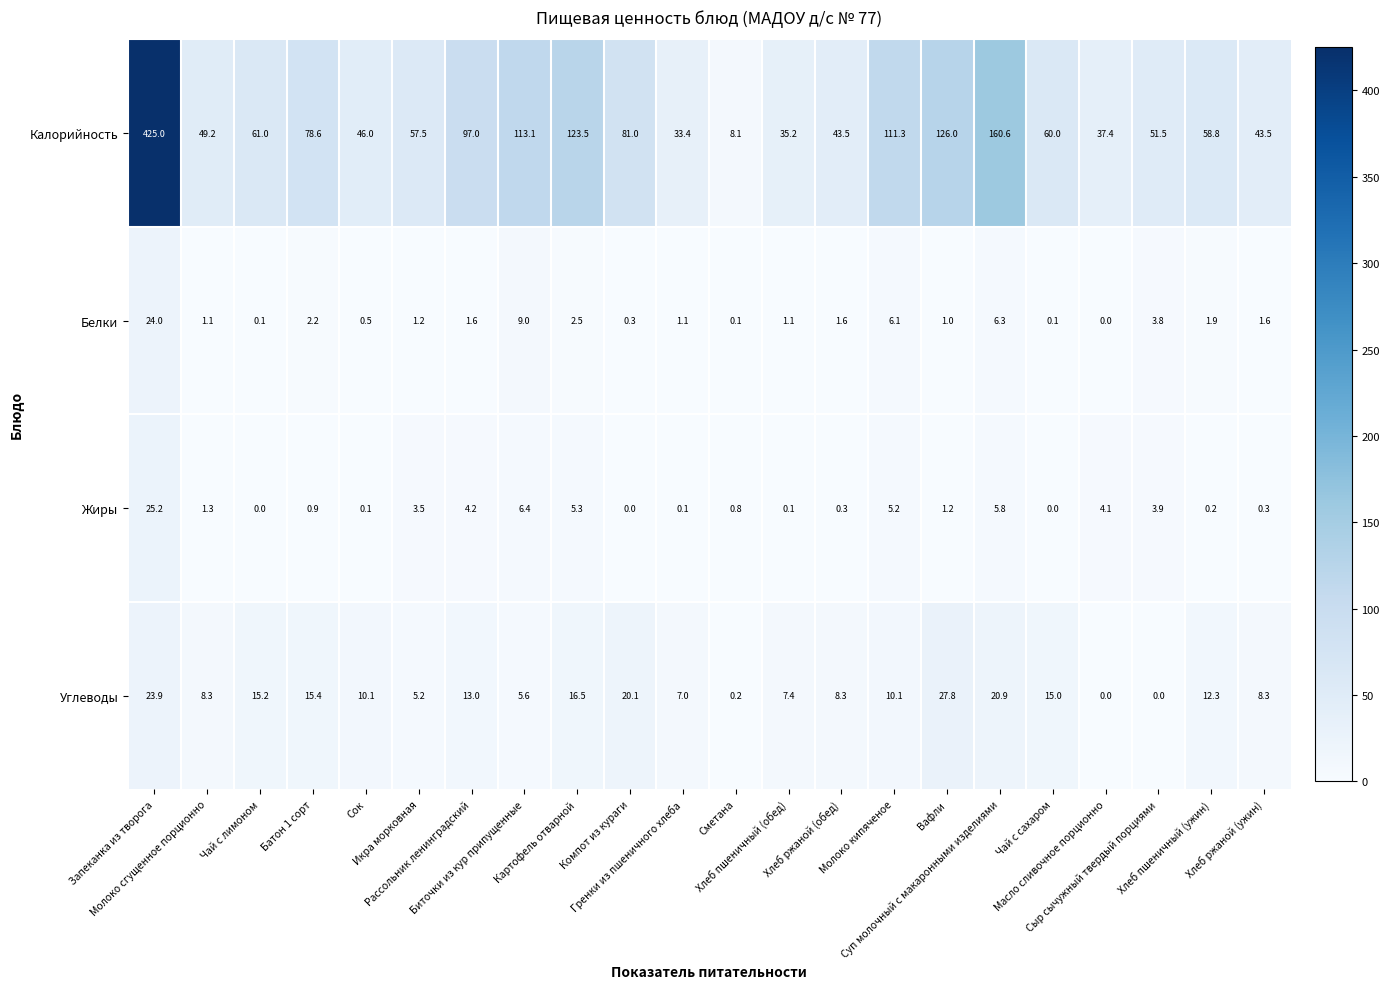

What is the sum of all Белки values?

67.2